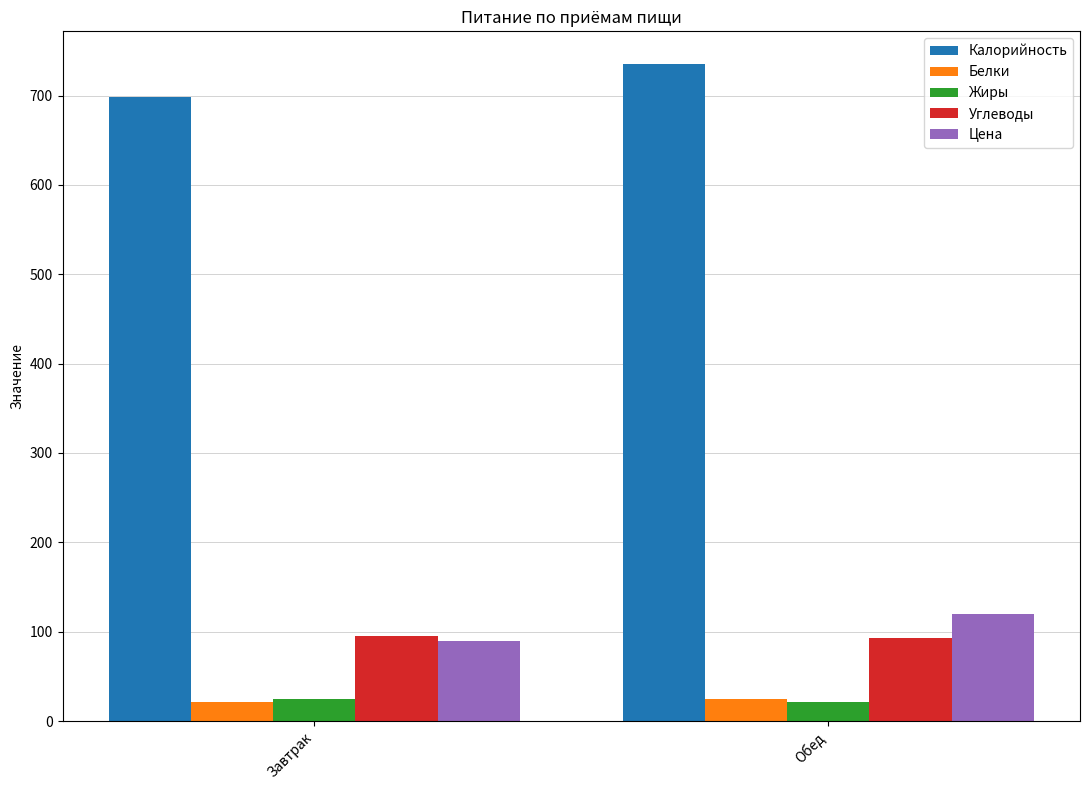

Where is Калорийность nearest to the value 716?

Завтрак